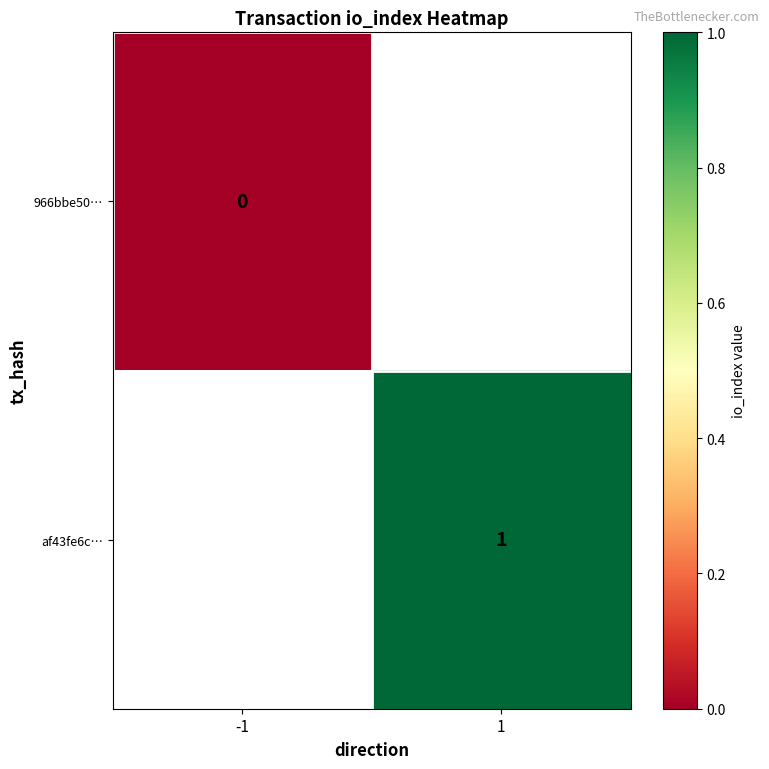

Is it true that af43fe6c… equals 1.5 at 1?

False